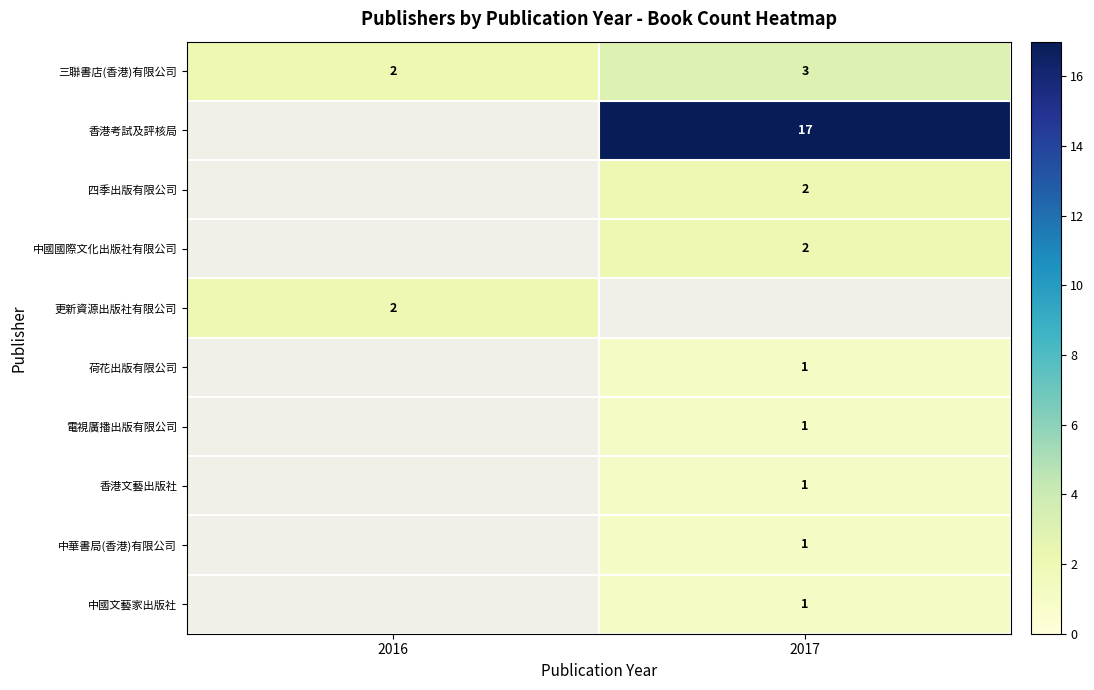

True or false: 四季出版有限公司 has a value of 1 at 2017.

False